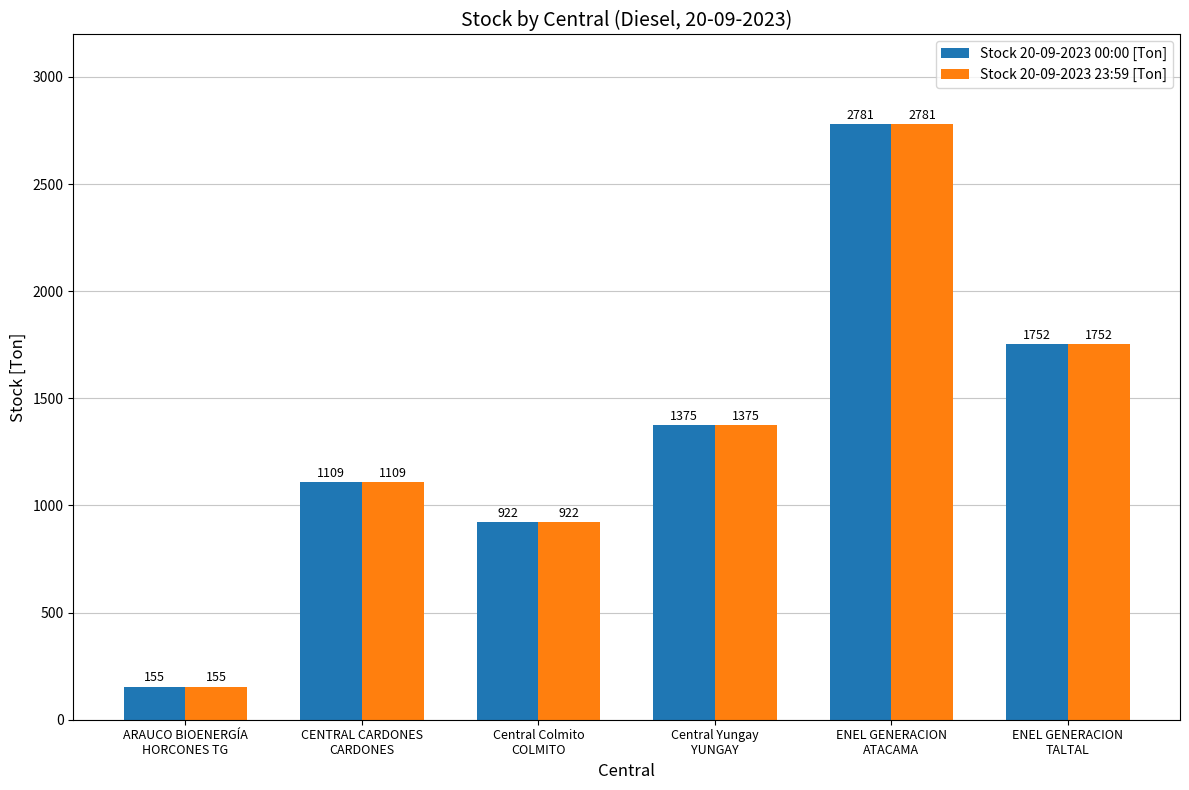

At how many categories does at least one series exceed 1363?

3